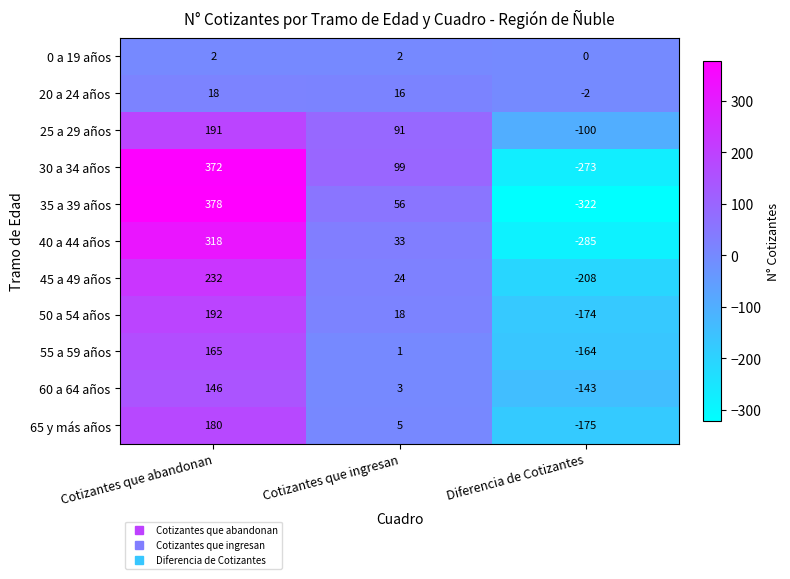

What is the minimum value shown in the chart?

-322